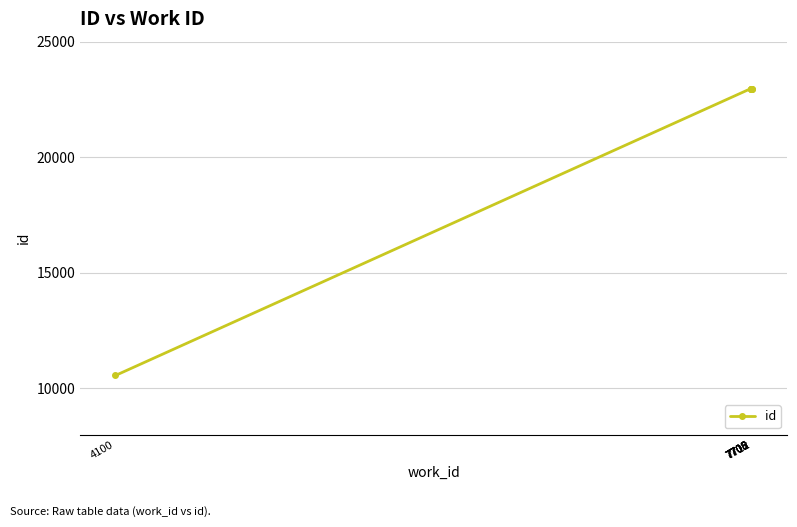

Reading left to right, what are all the values shown in this chart?

4100=10553	7705=22959	7706=22960	7708=22962	7708=22963	7712=22967	7712=22968